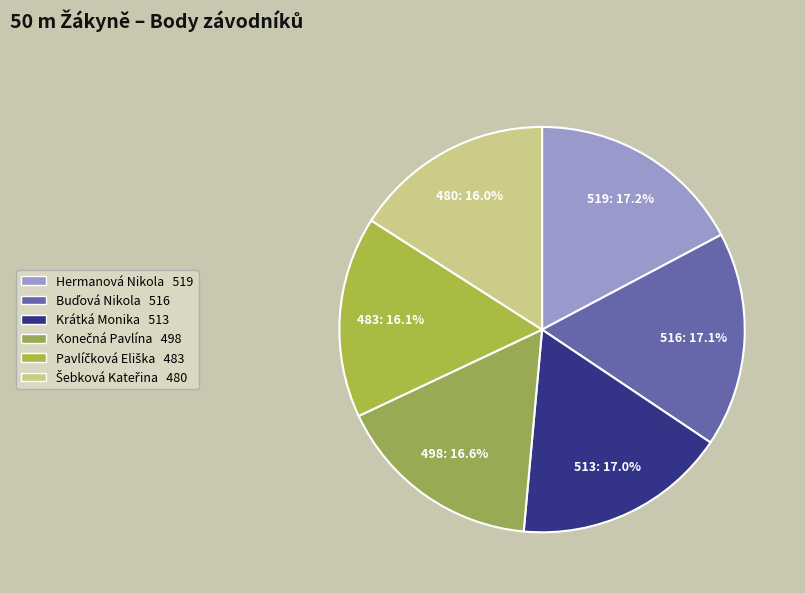

What percentage do Buďová Nikola and Konečná Pavlína together represent?

33.7%